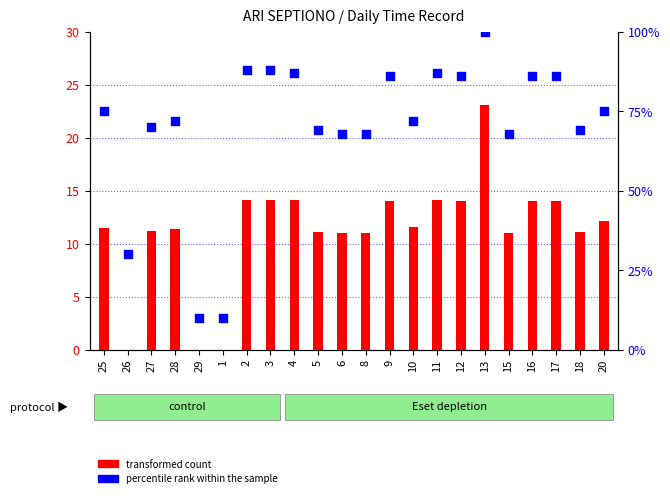

At which category is the sum across all series the highest?

13